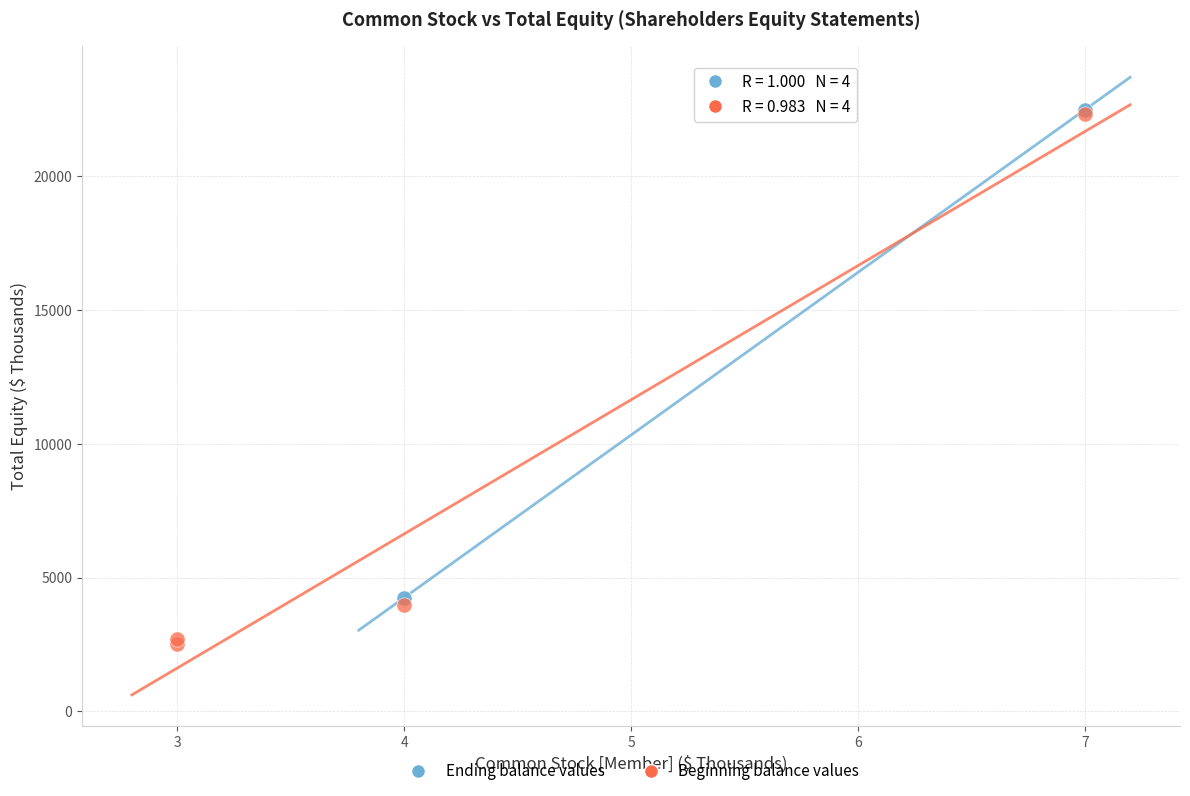

Which series has the widest spread of Y values?

Beginning balance values